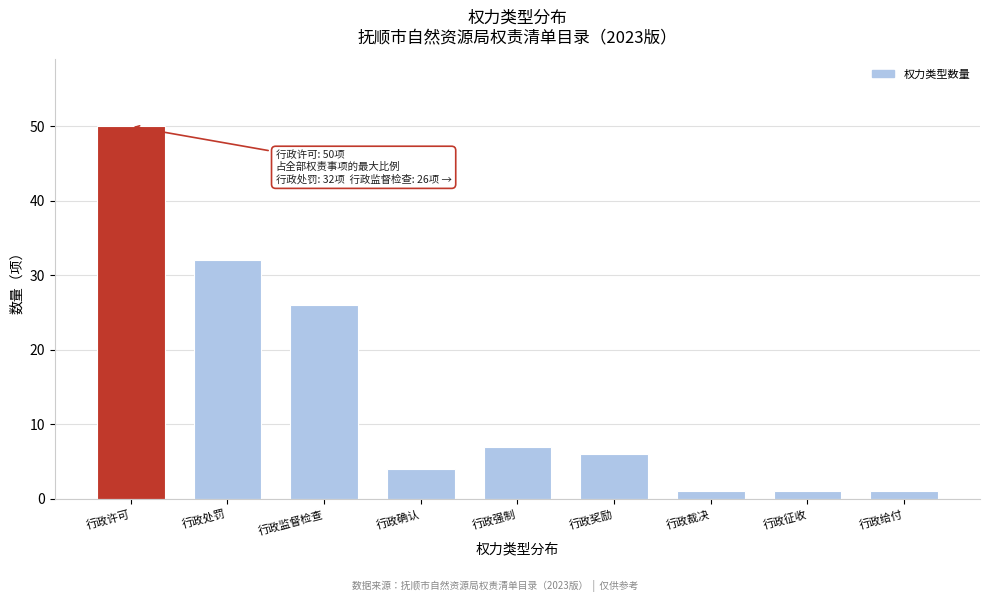

Reading left to right, extract all data points from this chart.

行政许可=50	行政处罚=32	行政监督检查=26	行政确认=4	行政强制=7	行政奖励=6	行政裁决=1	行政征收=1	行政给付=1